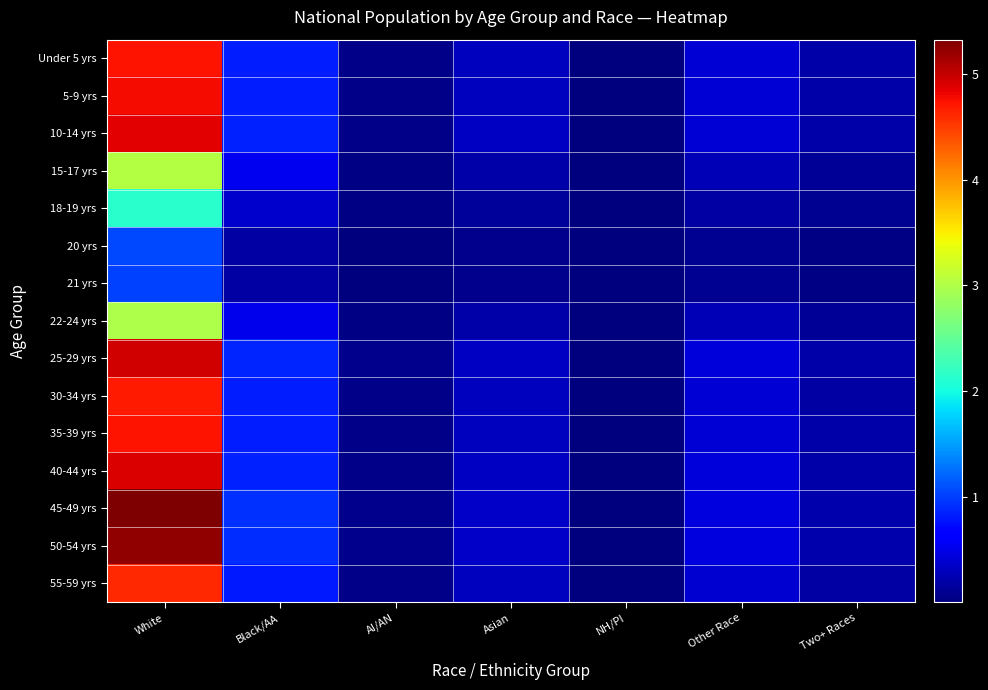

Reading left to right, list all the values displayed in this chart.

Under 5 yrs: White=473762070.9	Black/AA=82500404.5	AI/AN=6214124.8	Asian=31098199.4	NH/PI=1144414.9	Other Race=40493017.3	Two+ Races=19092349.6
5-9 yrs: White=477216431.3	Black/AA=83101943.0	AI/AN=6259434.1	Asian=31324947.0	NH/PI=1152759.2	Other Race=40788265.7	Two+ Races=19231558.4
10-14 yrs: White=484921276.6	Black/AA=84443656.3	AI/AN=6360495.1	Asian=31830700.5	NH/PI=1171370.9	Other Race=41446808.1	Two+ Races=19542059.4
15-17 yrs: White=303802991.2	Black/AA=52903917.8	AI/AN=3984847.7	Asian=19941921.5	NH/PI=733863.4	Other Race=25966409.2	Two+ Races=12243092.6
18-19 yrs: White=213086837.5	Black/AA=37106706.9	AI/AN=2794964.6	Asian=13987225.6	NH/PI=514730.4	Other Race=18212789.8	Two+ Races=8587281.8
20 yrs: White=105982552.8	Black/AA=18455684.8	AI/AN=1390125.7	Asian=6956797.0	NH/PI=256010.4	Other Race=9058457.0	Two+ Races=4271038.3
21 yrs: White=102116844.5	Black/AA=17782514.7	AI/AN=1339420.9	Asian=6703048.2	NH/PI=246672.4	Other Race=8728050.2	Two+ Races=4115252.4
22-24 yrs: White=298135162.0	Black/AA=51916928.3	AI/AN=3910505.3	Asian=19569879.7	NH/PI=720172.3	Other Race=25481973.0	Two+ Races=12014682.2
25-29 yrs: White=494880280.0	Black/AA=86177906.1	AI/AN=6491122.9	Asian=32484419.0	NH/PI=1195427.8	Other Race=42298016.2	Two+ Races=19943401.7
30-34 yrs: White=468150878.3	Black/AA=81523277.6	AI/AN=6140525.3	Asian=30729875.3	NH/PI=1130860.5	Other Race=40013421.9	Two+ Races=18866221.6
35-39 yrs: White=473252693.8	Black/AA=82411702.1	AI/AN=6207443.5	Asian=31064763.4	NH/PI=1143184.4	Other Race=40449480.2	Two+ Races=19071821.9
40-44 yrs: White=489934607.8	Black/AA=85316672.2	AI/AN=6426252.7	Asian=32159780.3	NH/PI=1183481.1	Other Race=41875303.6	Two+ Races=19744093.9
45-49 yrs: White=532561571.9	Black/AA=92739684.7	AI/AN=6985371.5	Asian=34957855.4	NH/PI=1286450.3	Other Race=45518681.8	Two+ Races=21461936.9
50-54 yrs: White=522935328.7	Black/AA=91063381.4	AI/AN=6859108.4	Asian=34325979.5	NH/PI=1263197.3	Other Race=44695915.2	Two+ Races=21074004.7
55-59 yrs: White=461178743.4	Black/AA=80309157.7	AI/AN=6049074.9	Asian=30272217.7	NH/PI=1114018.7	Other Race=39417505.1	Two+ Races=18585248.4